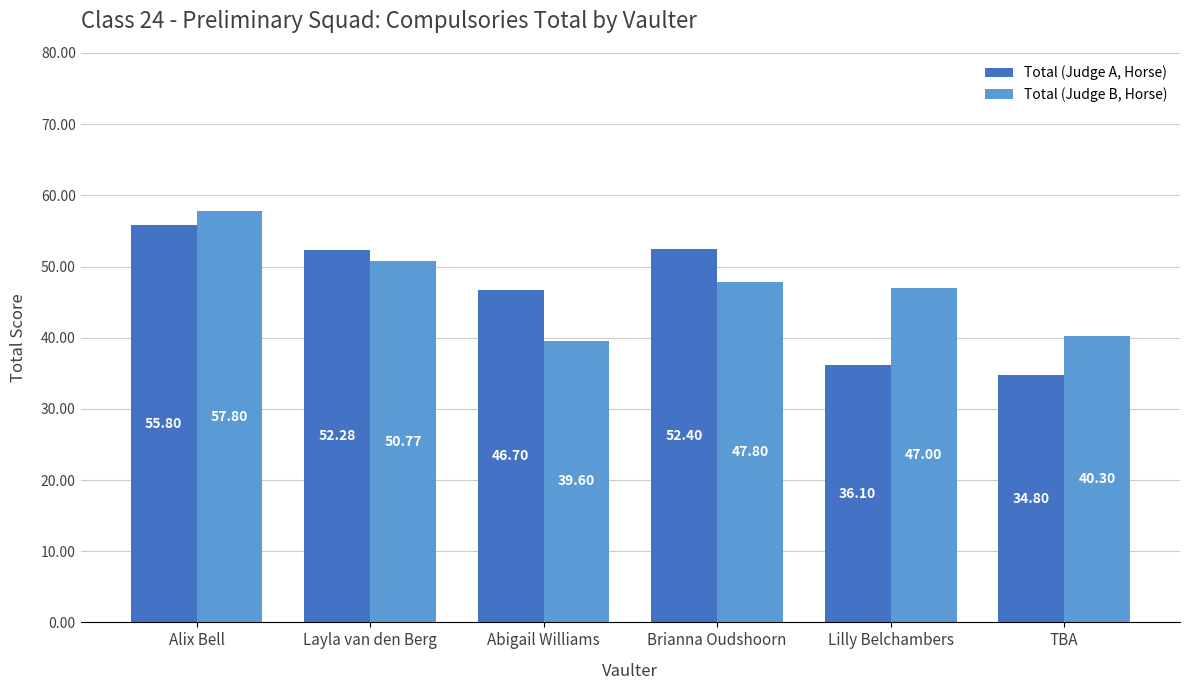

At how many categories does at least one series exceed 36?

6